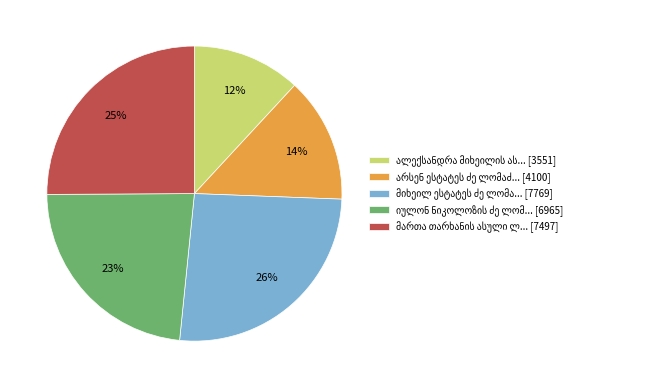

Is there any slice that represents more than half of the pie?

No